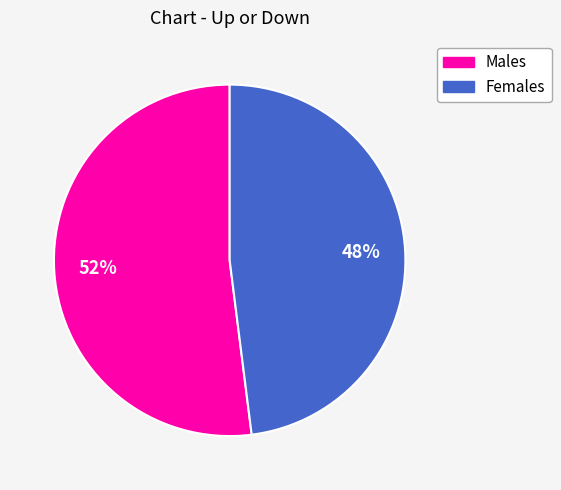

To the nearest percent, what percentage of the pie is Males?

52%